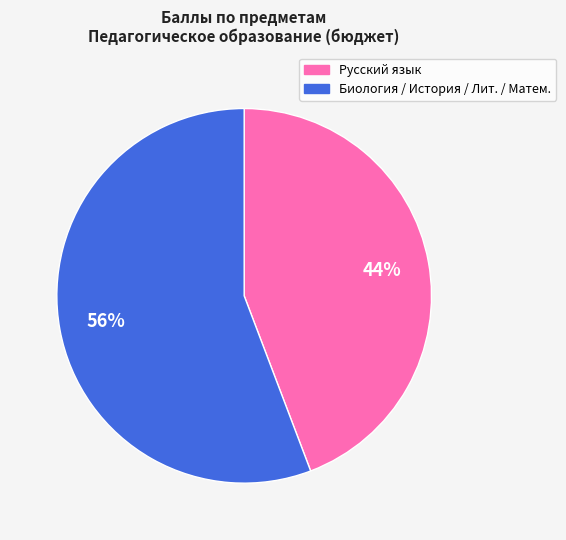

Is there any slice that represents more than half of the pie?

Yes